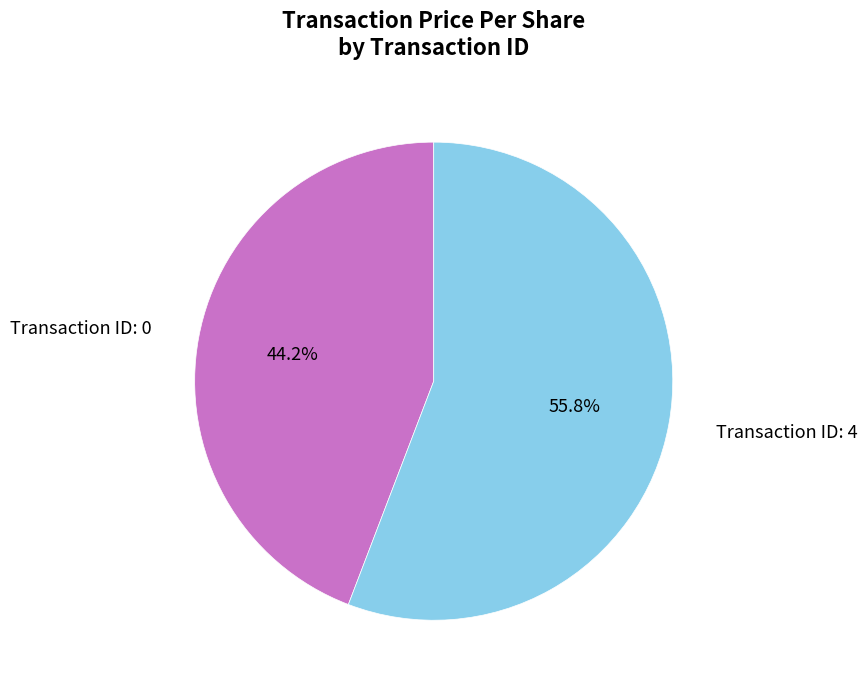

What is the majority slice?

Transaction ID: 4